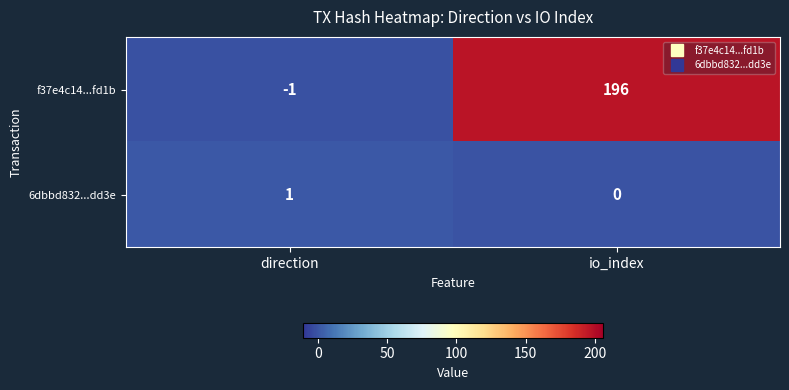

Rank the series at direction from highest to lowest value.

6dbbd832...dd3e, f37e4c14...fd1b